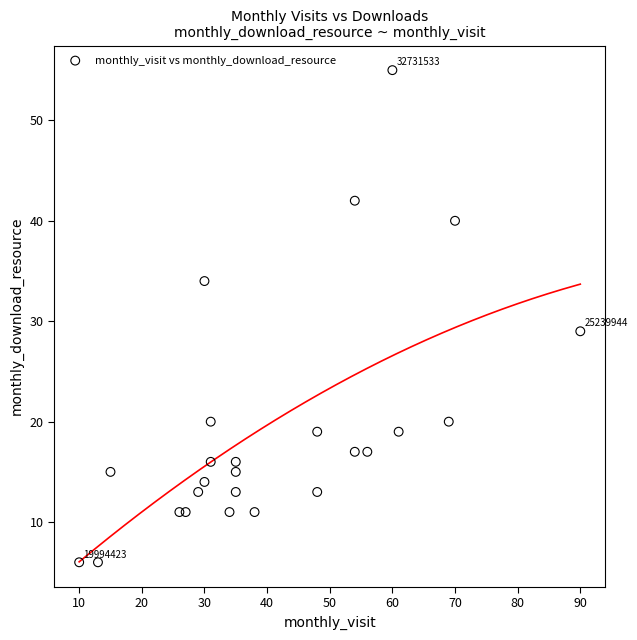

What Y value in the scatter plot is closest to 30?

29